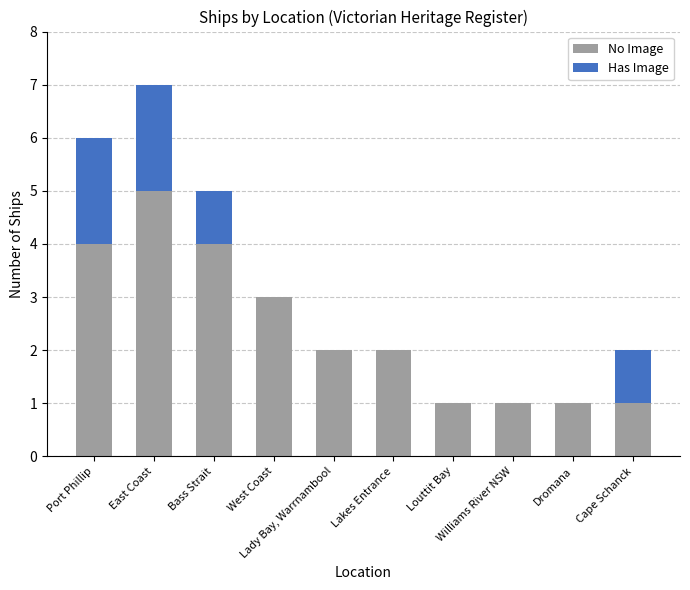

What is the highest value of the No Image series?

5